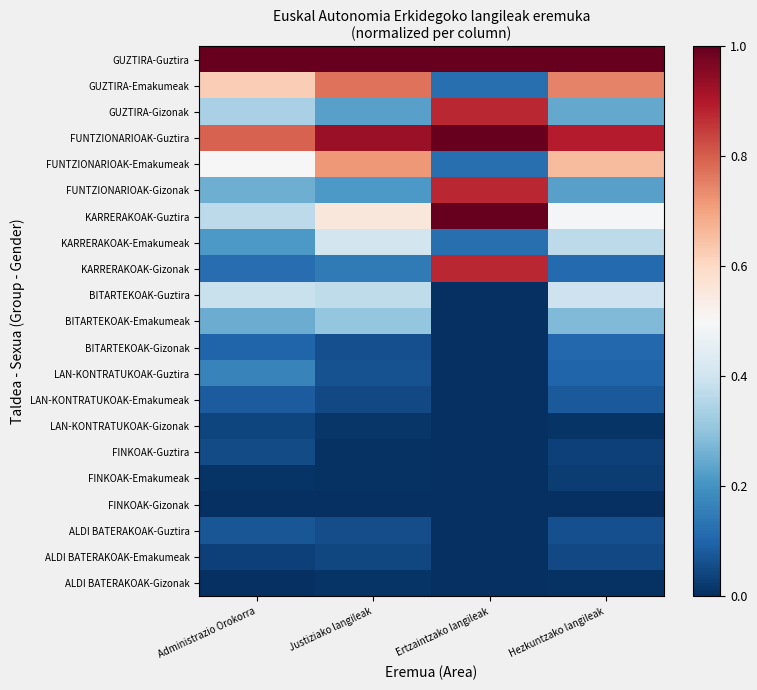

Rank the series at Administrazio Orokorra from highest to lowest value.

GUZTIRA-Guztira, FUNTZIONARIOAK-Guztira, GUZTIRA-Emakumeak, FUNTZIONARIOAK-Emakumeak, BITARTEKOAK-Guztira, KARRERAKOAK-Guztira, GUZTIRA-Gizonak, FUNTZIONARIOAK-Gizonak, BITARTEKOAK-Emakumeak, KARRERAKOAK-Emakumeak, LAN-KONTRATUKOAK-Guztira, KARRERAKOAK-Gizonak, BITARTEKOAK-Gizonak, LAN-KONTRATUKOAK-Emakumeak, ALDI BATERAKOAK-Guztira, FINKOAK-Guztira, LAN-KONTRATUKOAK-Gizonak, ALDI BATERAKOAK-Emakumeak, FINKOAK-Emakumeak, FINKOAK-Gizonak, ALDI BATERAKOAK-Gizonak